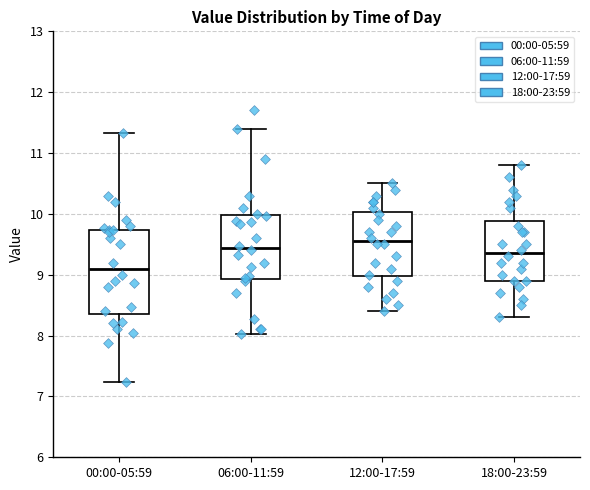

Where is the lower edge of the box for 12:00-17:59 on the y-axis? The values are not printed on the chart, so give them approximately, as read against the axis.

9.0